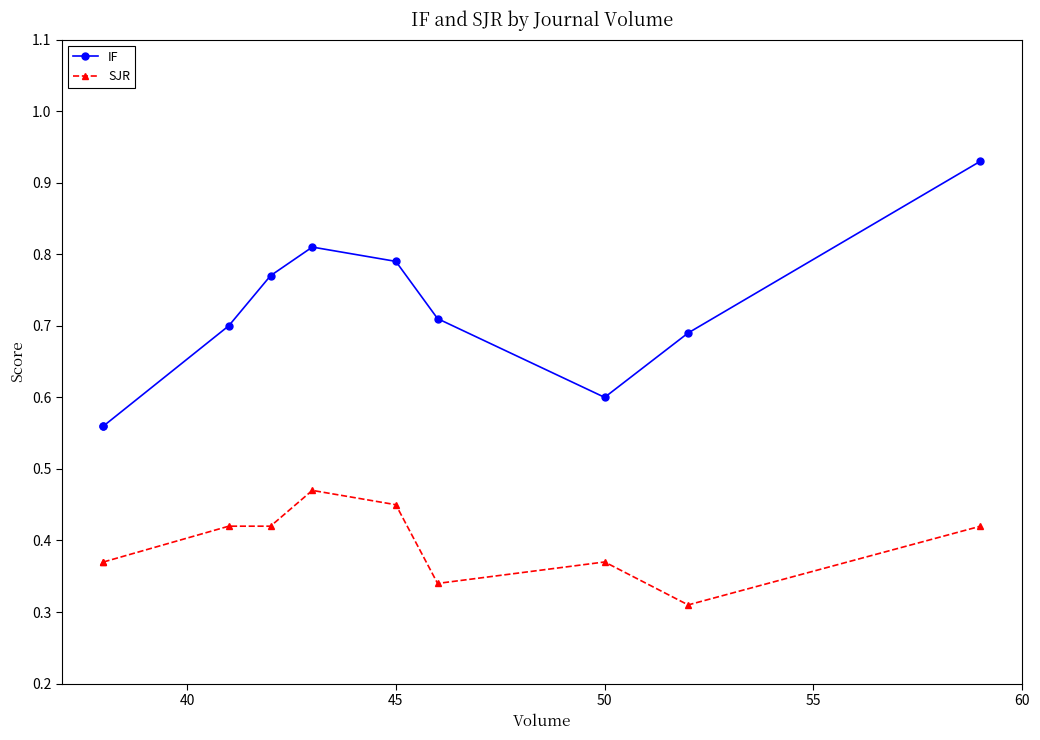

How many interior local valleys does the IF series have?

1